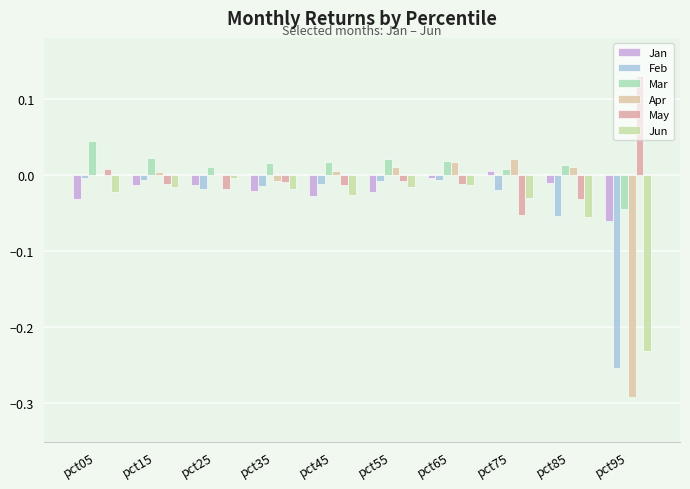

Rank the series at pct15 from highest to lowest value.

Mar, Apr, Feb, May, Jan, Jun